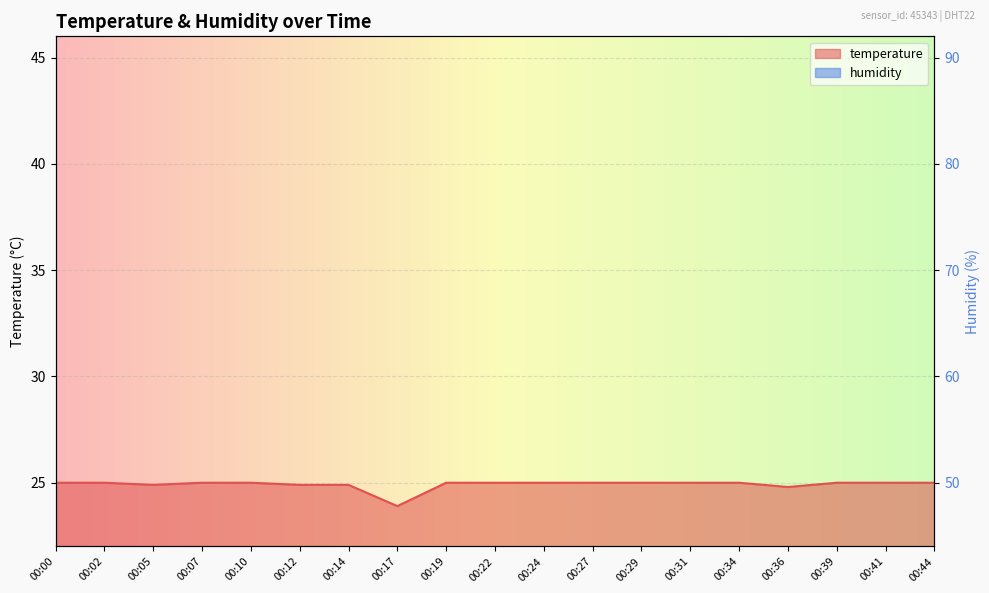

True or false: temperature has a value of 25.0 at 00:19.

True